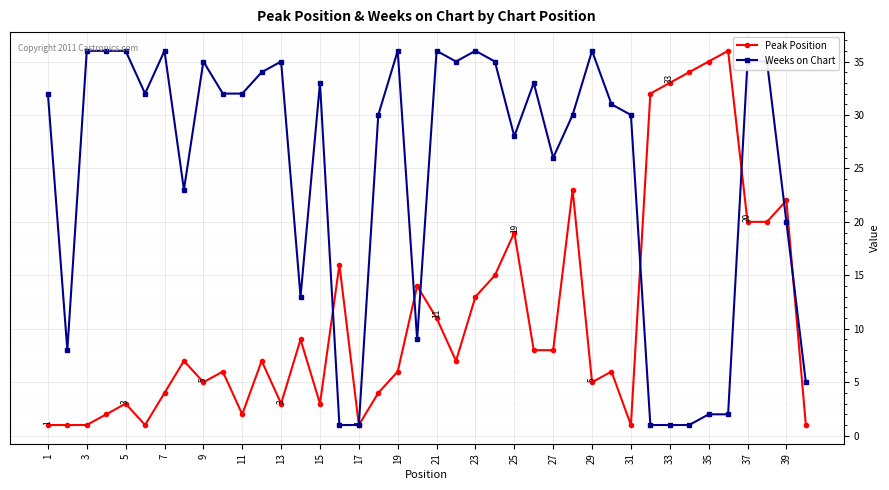

True or false: Weeks on Chart has more than 2 points higher than both neighbors.

True